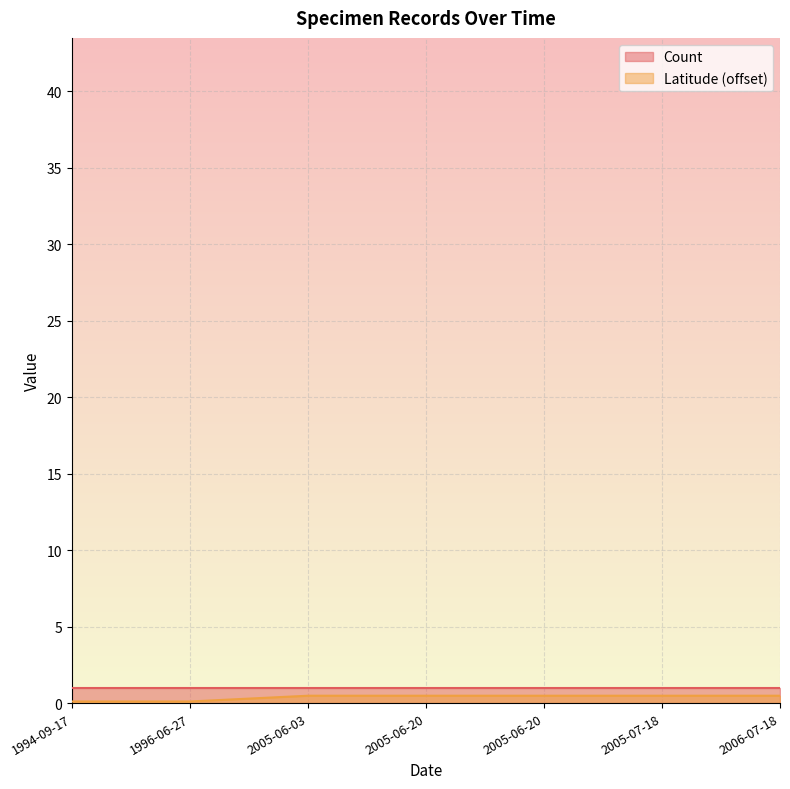

Reading left to right, extract all data points from this chart.

0.1	0.1	0.5	0.5	0.5	0.5	0.5